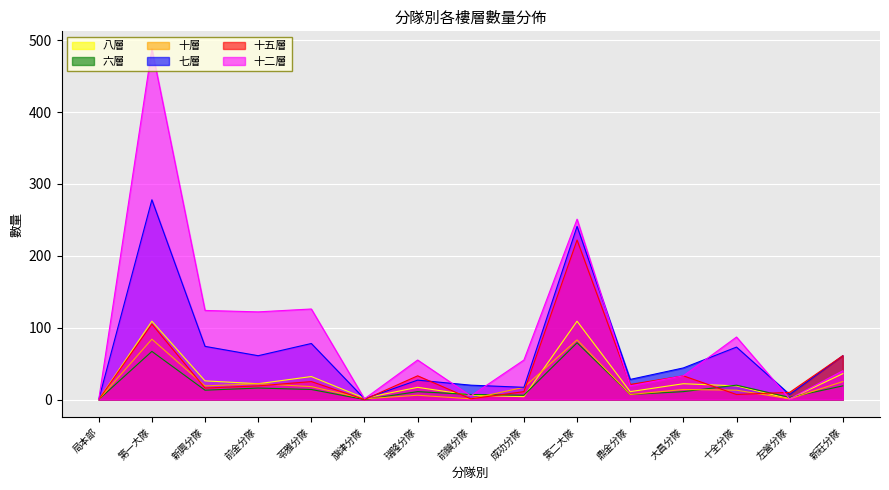

What is the value of the 六層 point at the 3rd from the left?

13